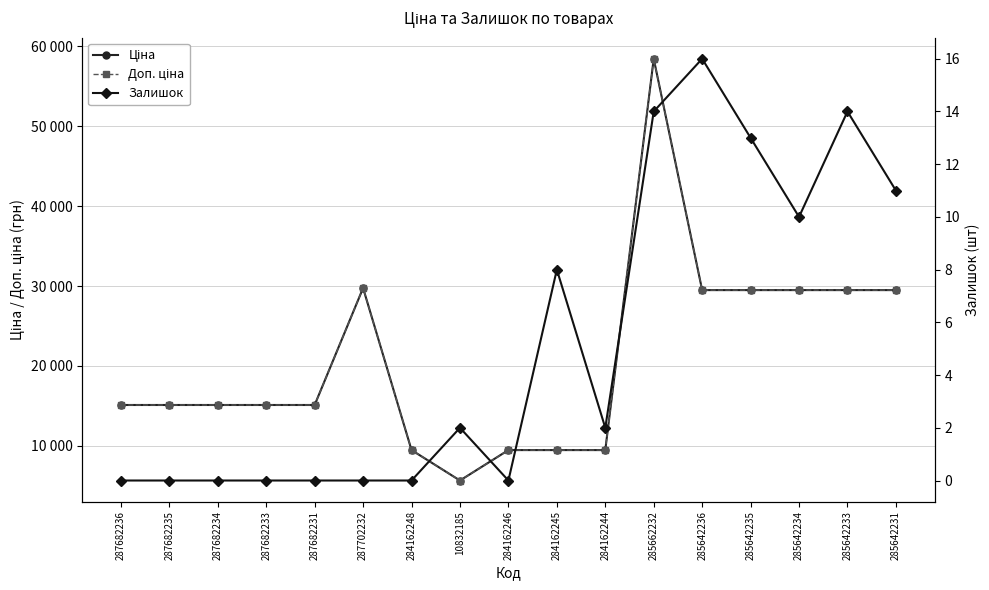

What is the lowest value of the Ціна series?

5673.8